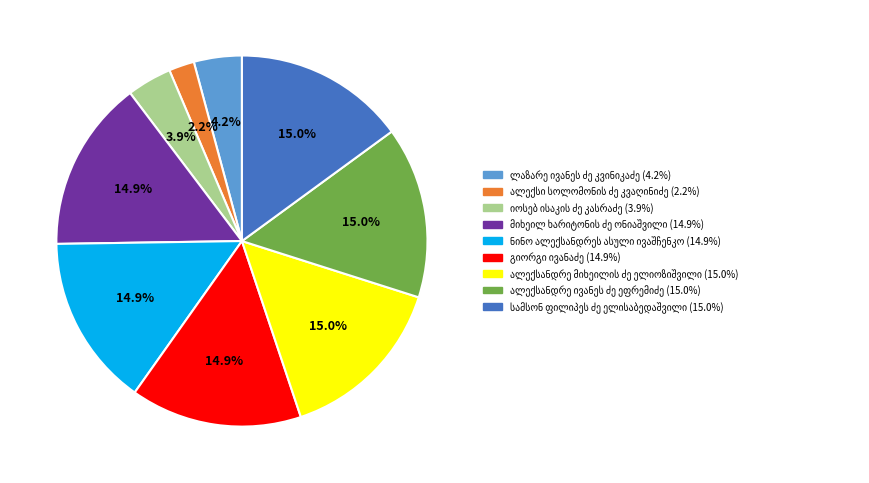

Is there any slice that represents more than half of the pie?

No